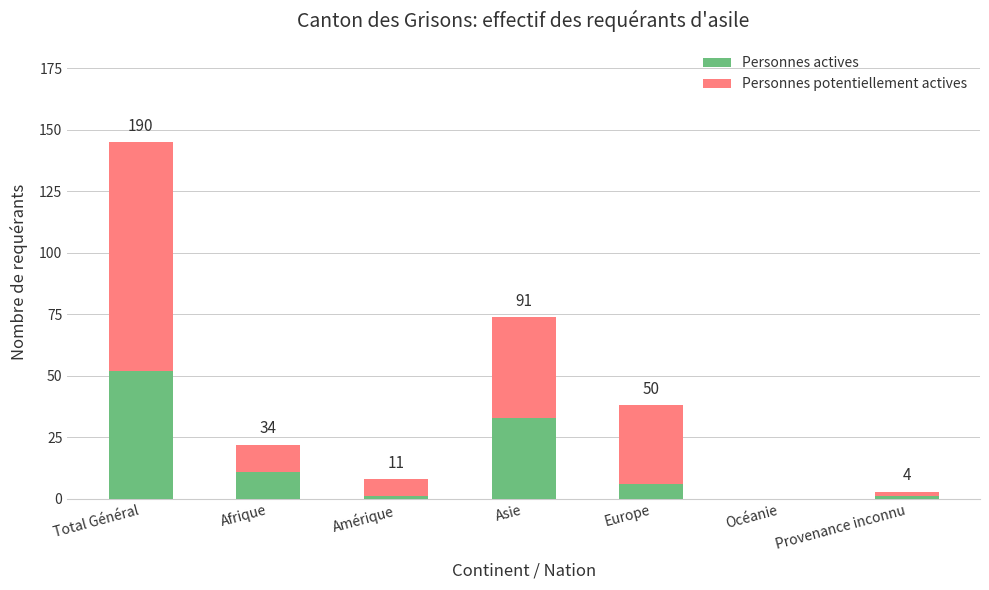

At which category is the sum across all series the highest?

Total Général